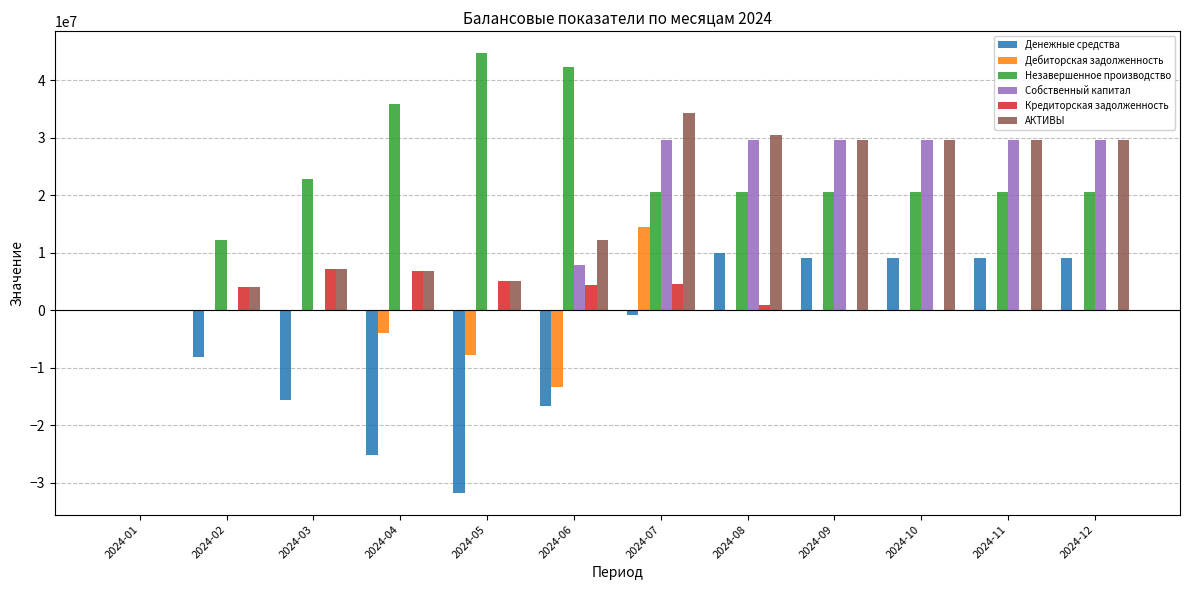

How many data points does each series have?

12